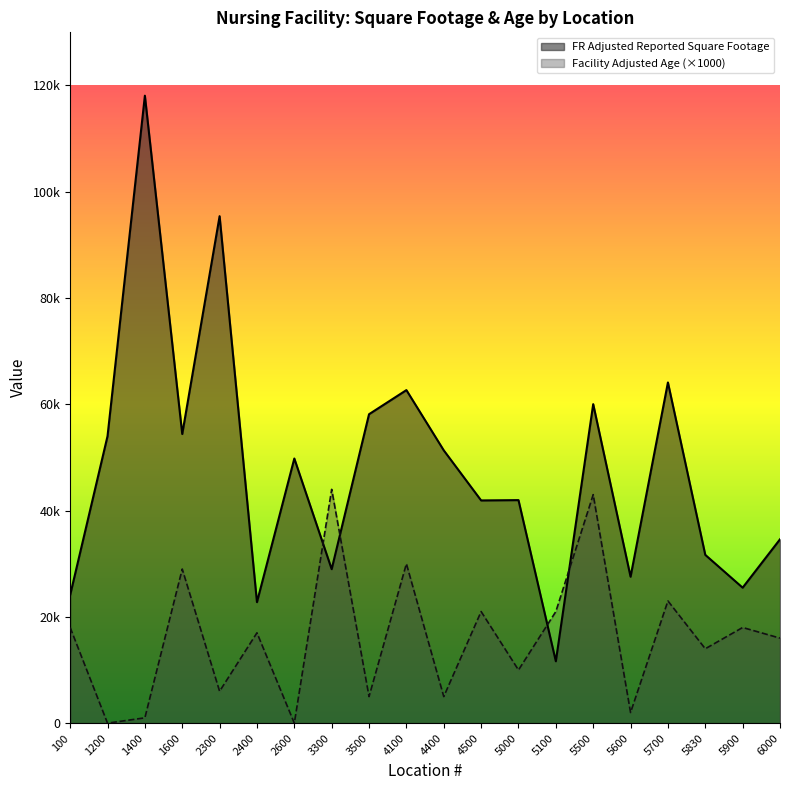

How many values in the Facility Adjusted Age series are below 17000?

10